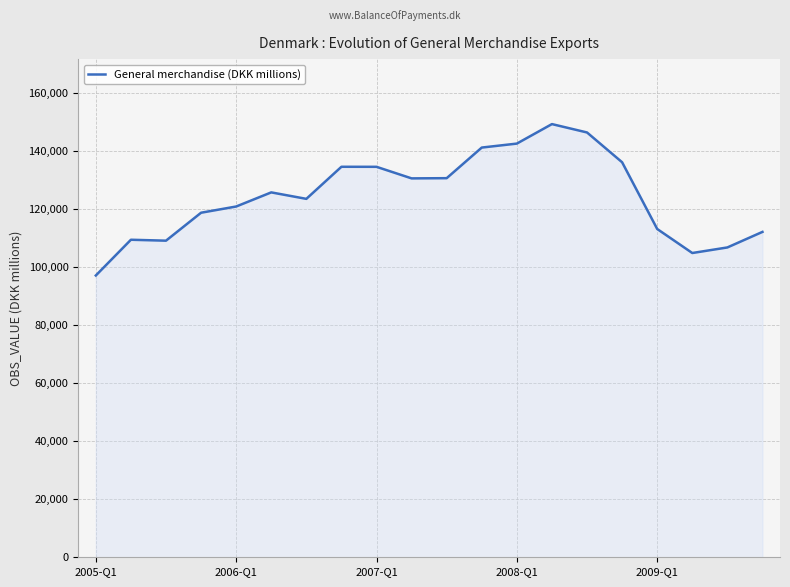

How many lines are shown in the chart?

1